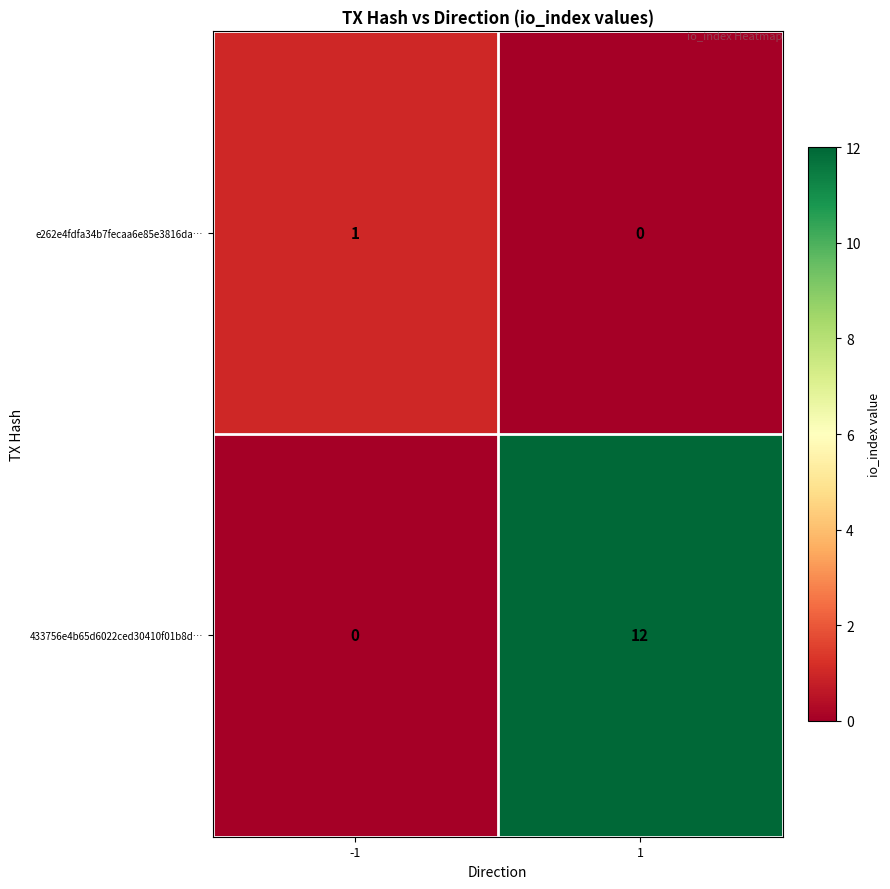

Rank the series by their maximum value, from lowest to highest.

e262e4fdfa34b7fecaa6e85e3816da…, 433756e4b65d6022ced30410f01b8d…